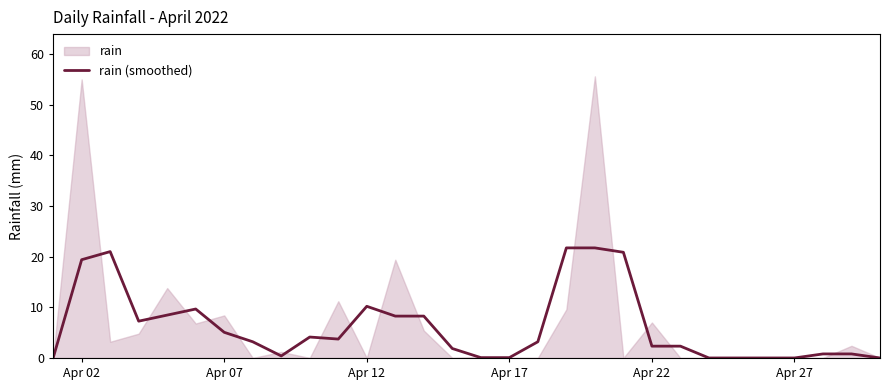

Is it true that rain (smoothed) equals 0.0 at Apr 27?

True